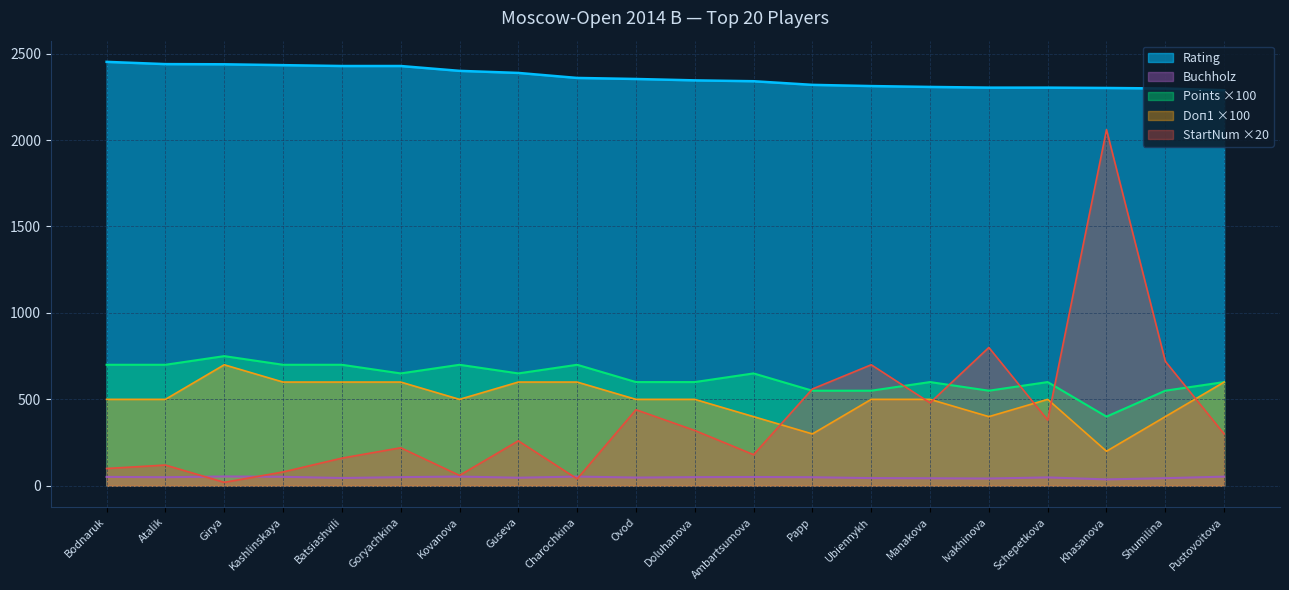

Between Kashlinskaya and Pustovoitova, which series saw the biggest shift?

StartNum ×20